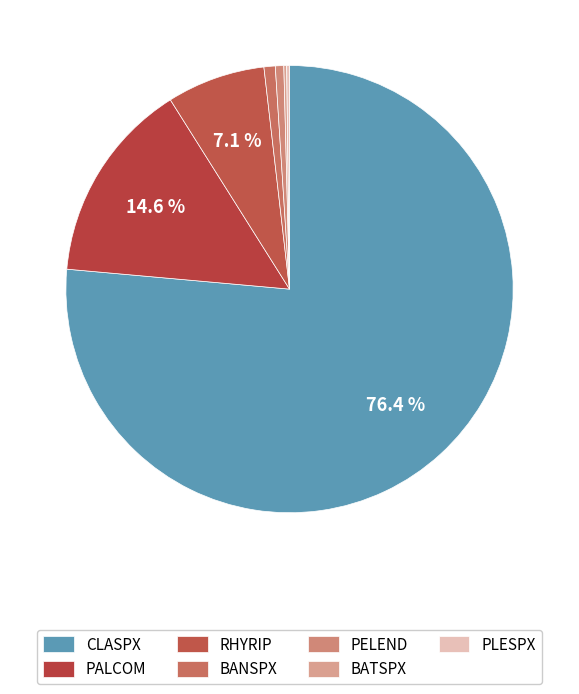

Does any single category account for the majority?

Yes